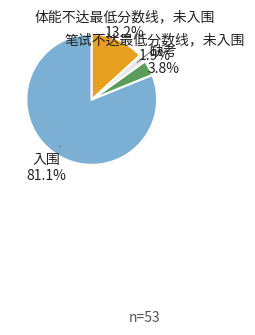

Does any single category account for the majority?

Yes